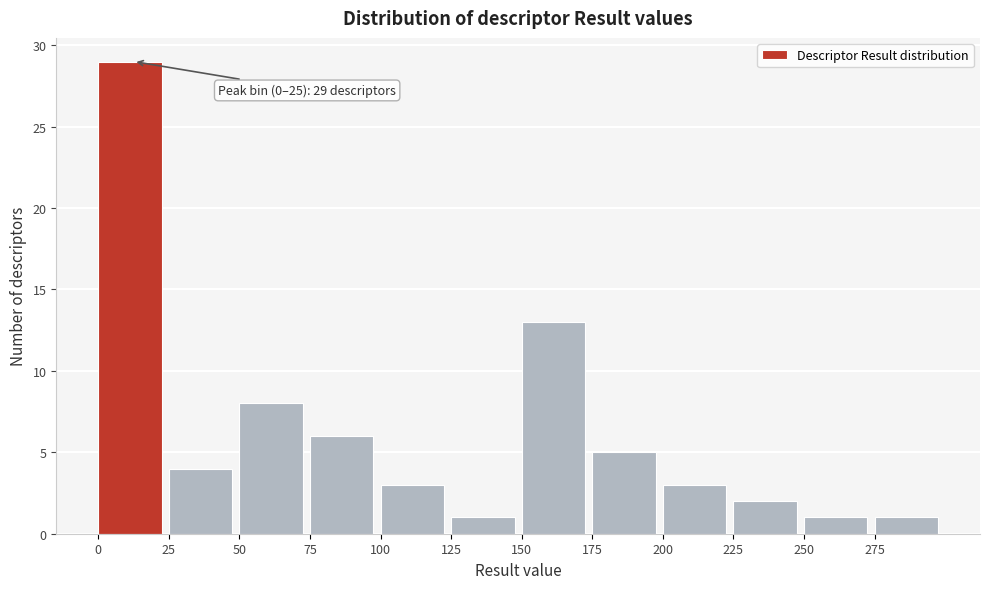

Which range on the x-axis has the tallest bar?

0 to 25